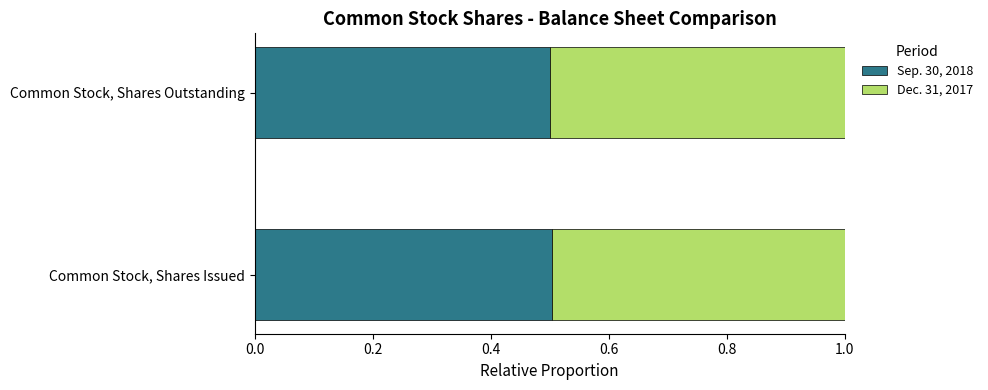

What are all the series names shown in the legend?

Sep. 30, 2018, Dec. 31, 2017